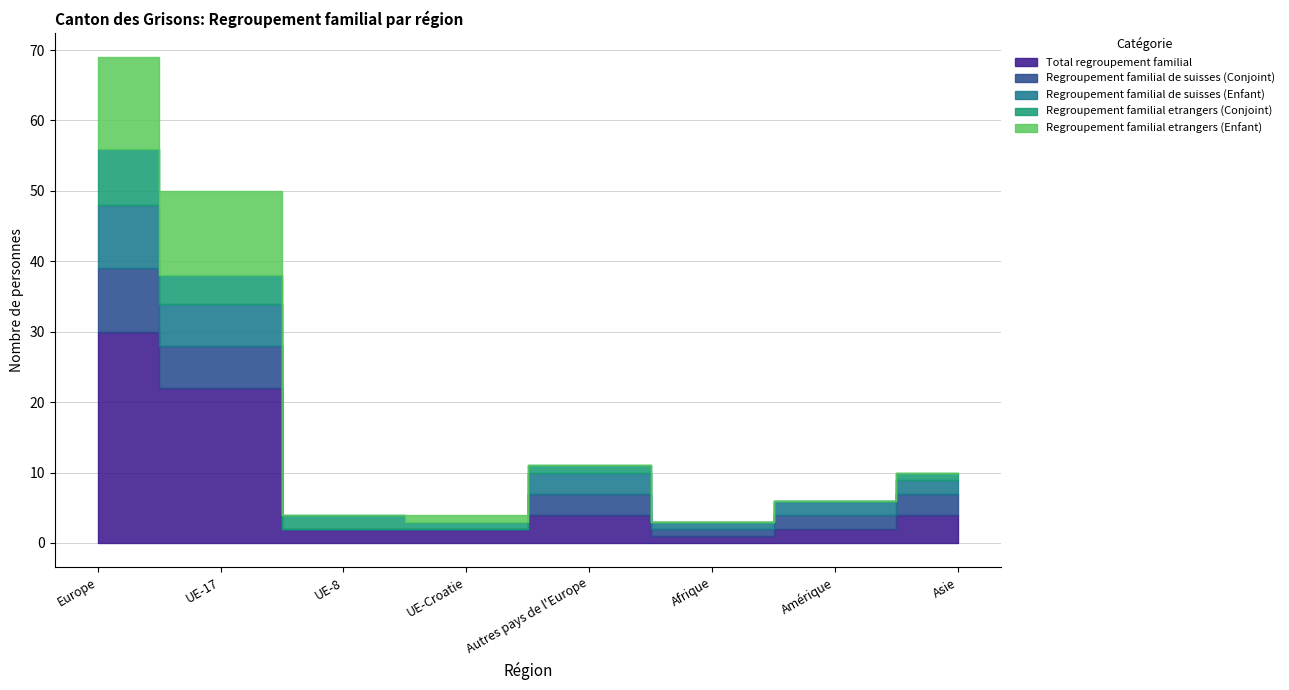

How many data points in Regroupement familial de suisses (Conjoint) are less than 3?

4